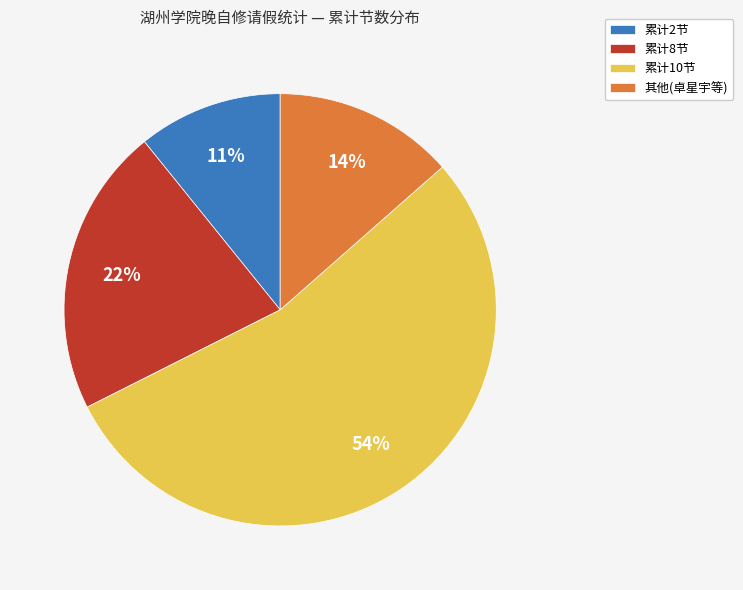

To the nearest percent, what is the average slice percentage?

25%